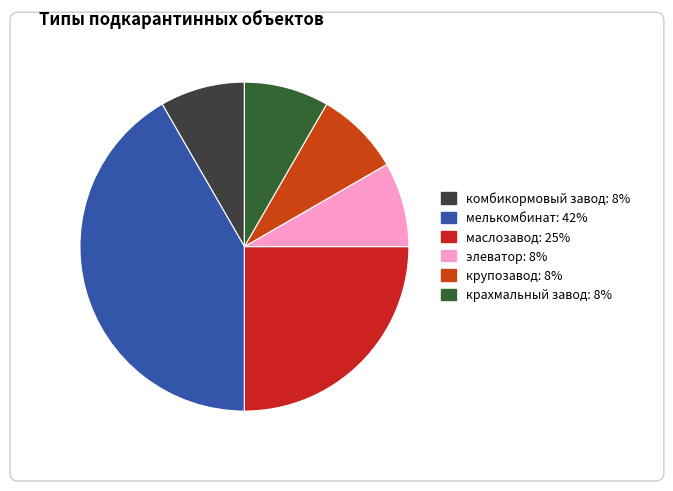

Approximately how many times larger is the value at крахмальный завод compared to комбикормовый завод?

1.0